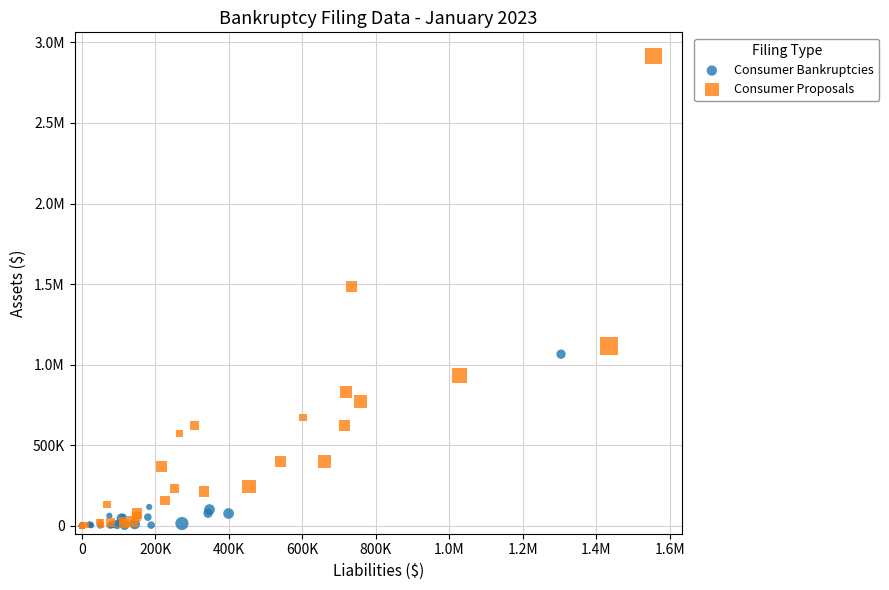

What are all the series names shown in the legend?

Consumer Bankruptcies, Consumer Proposals